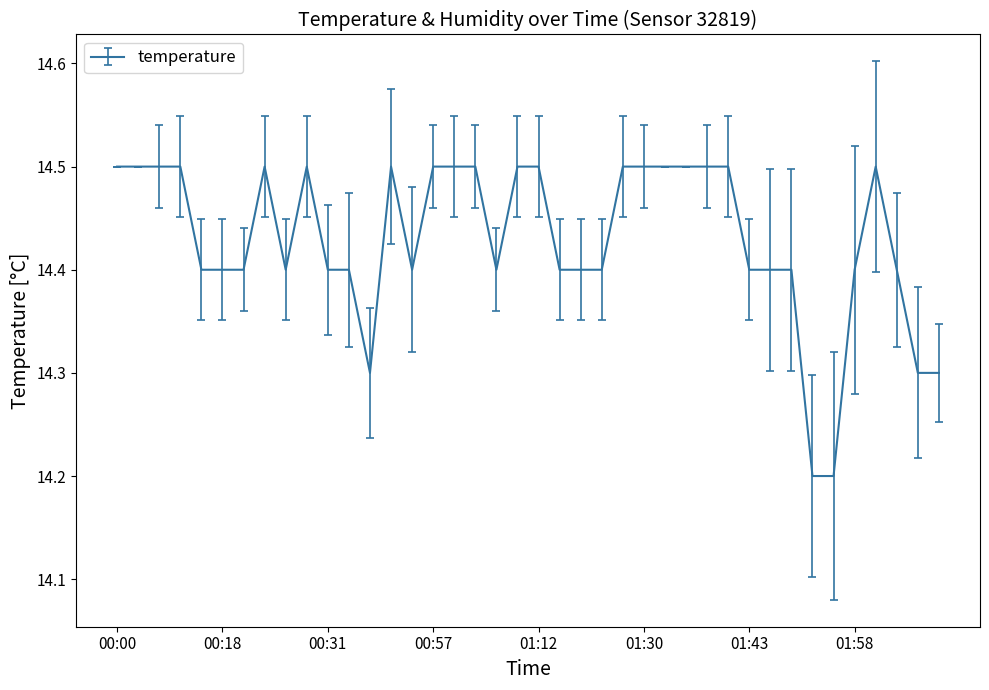

What is the greatest value displayed?

14.5